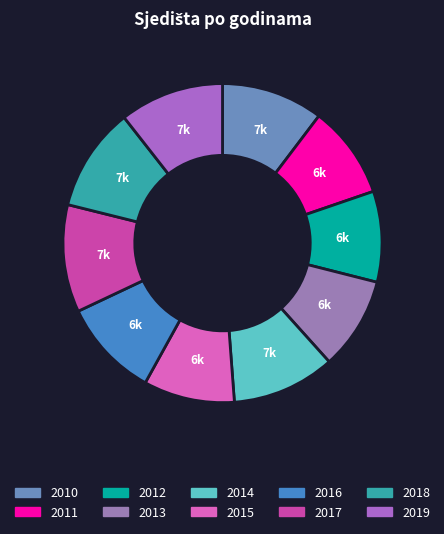

How many segments does this pie chart have?

10